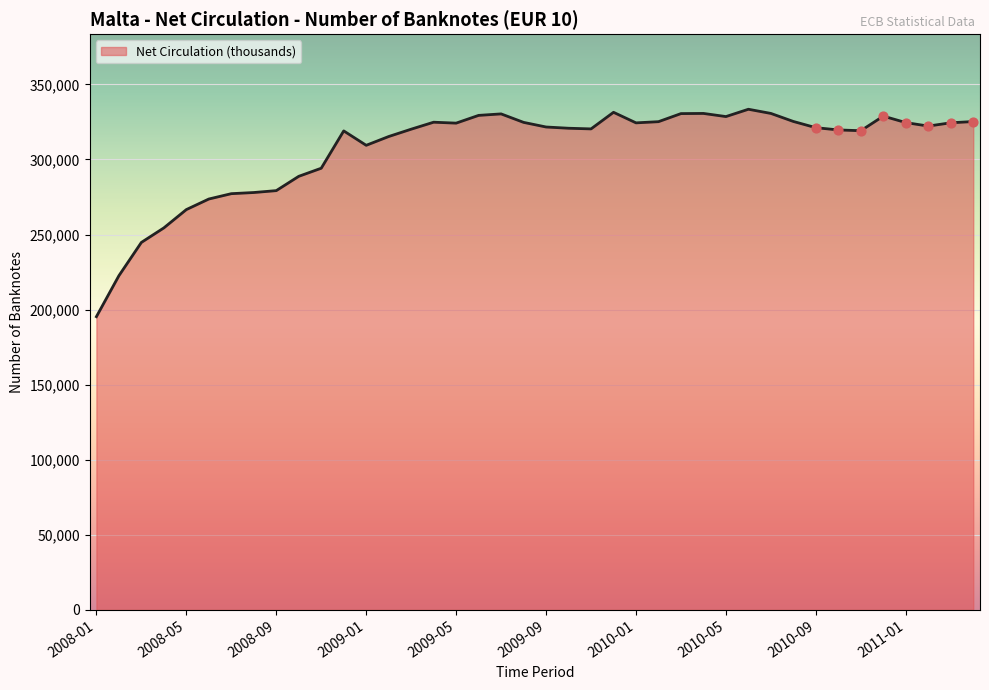

What is the minimum value shown in the chart?

195294.6